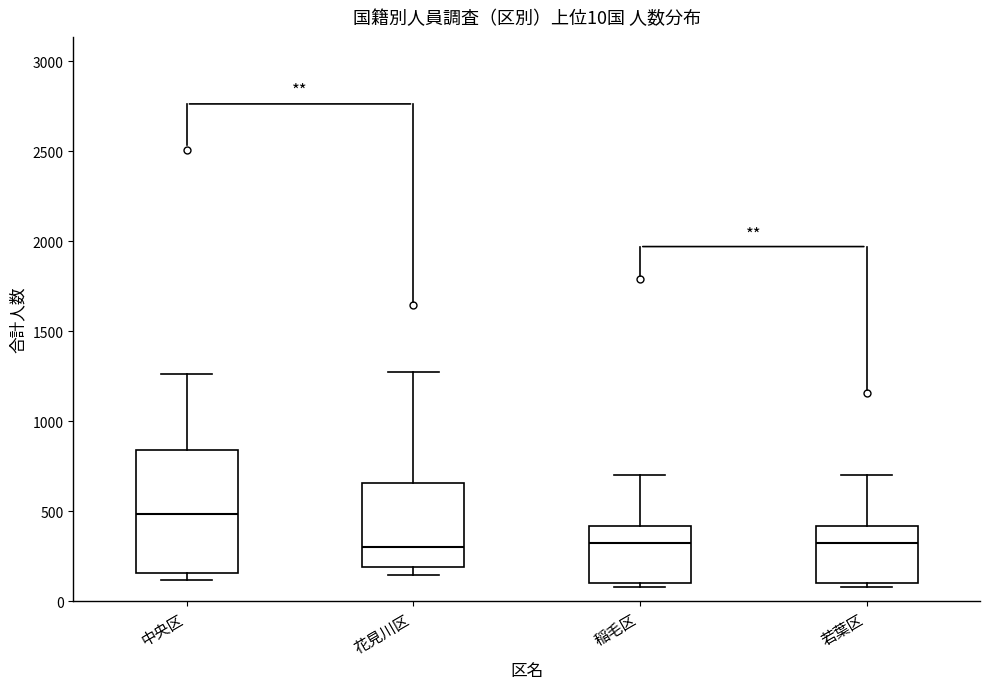

Which box is the tallest, from its lower edge to its upper edge?

中央区